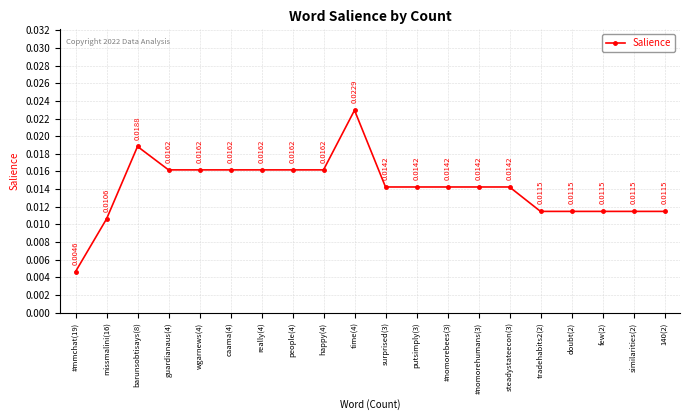

Where is the first local maximum?

barunsobtisays(8)